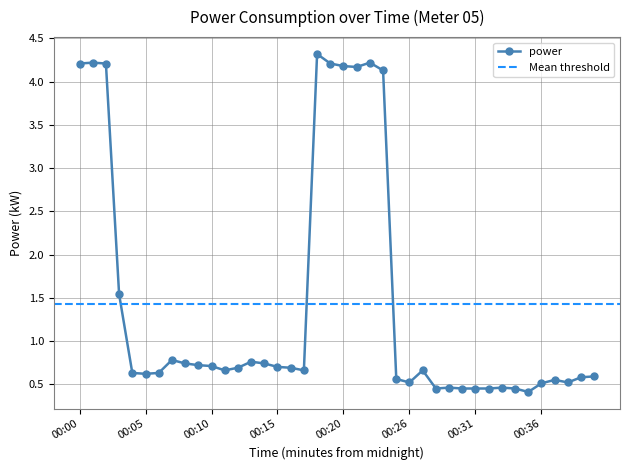

How many interior local valleys (lower than both neighbors) does the data have?

8